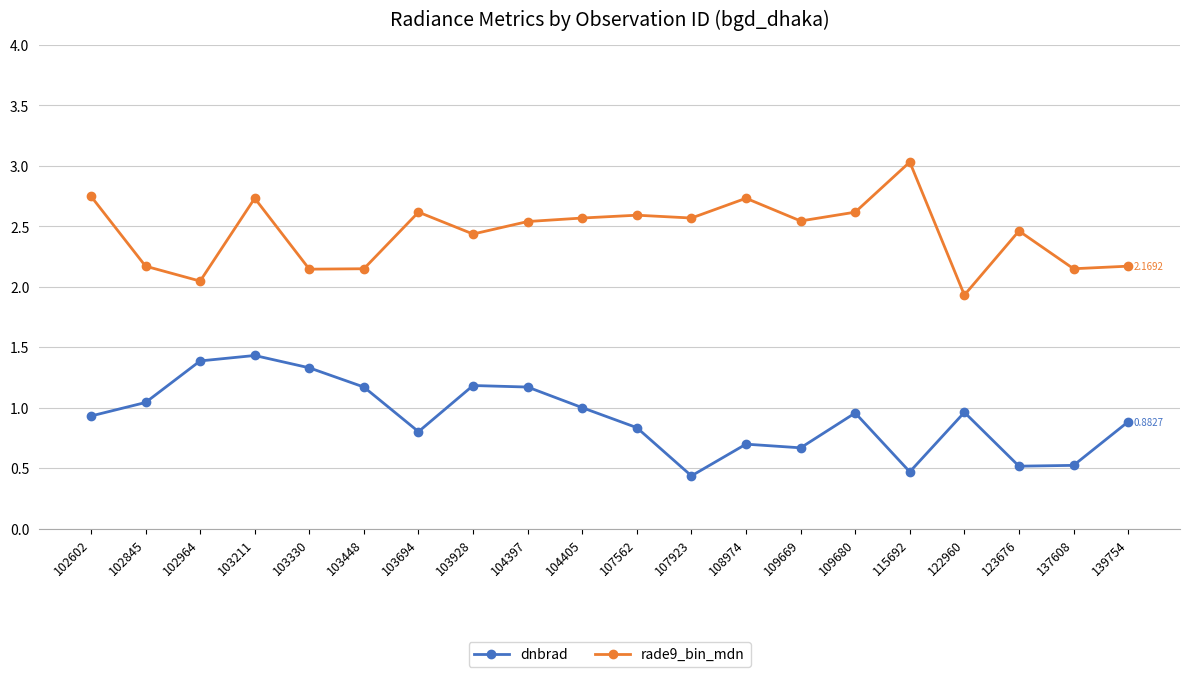

True or false: dnbrad and rade9_bin_mdn cross at least once.

False